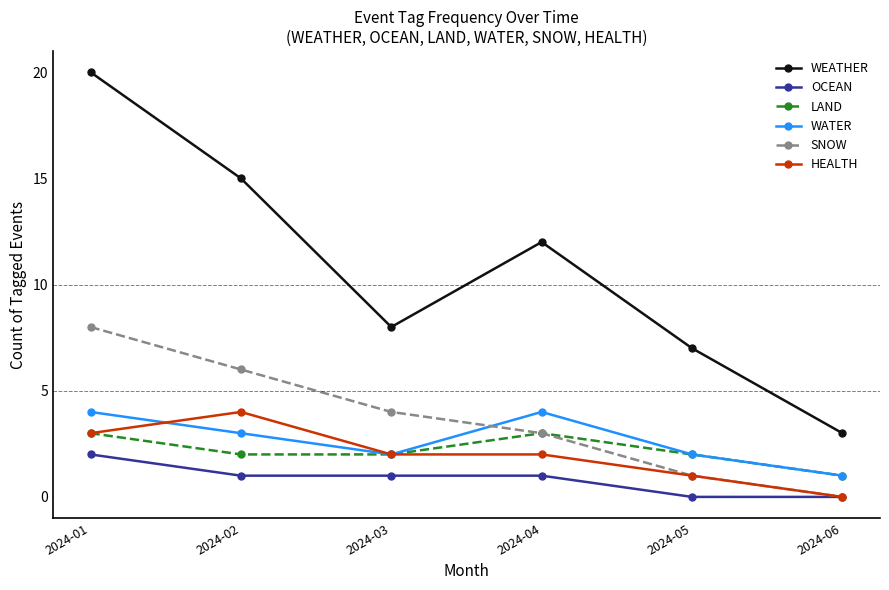

Read the WATER value at 2024-04.

4